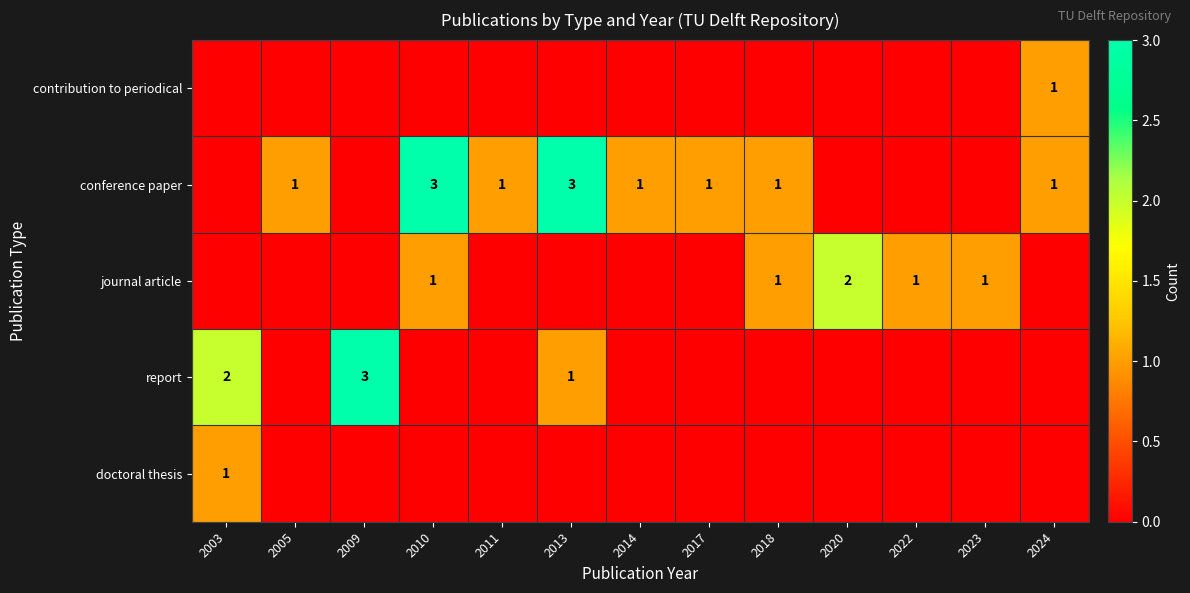

True or false: journal article has a value of 0 at 2010.

False